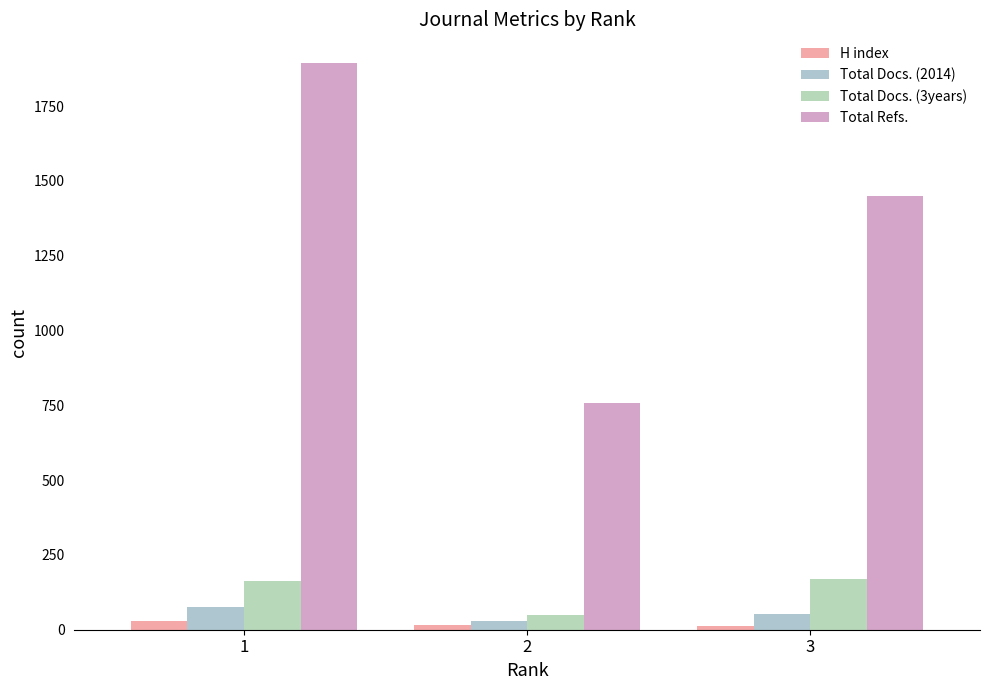

At which category is the sum across all series the highest?

1